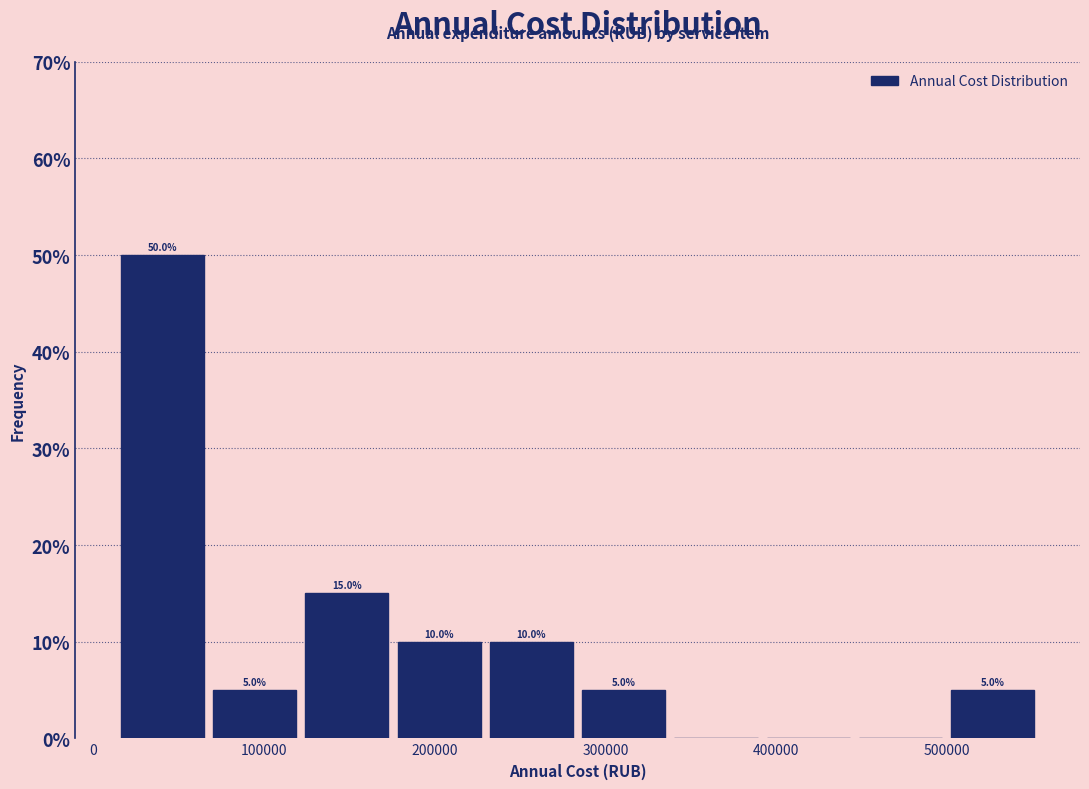

Over which range of the x-axis is the bar tallest?

10000 to 70000